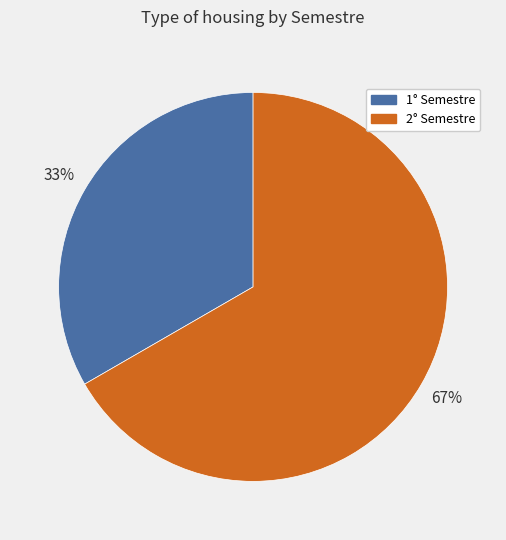

To the nearest percent, what portion does 2° Semestre represent?

67%